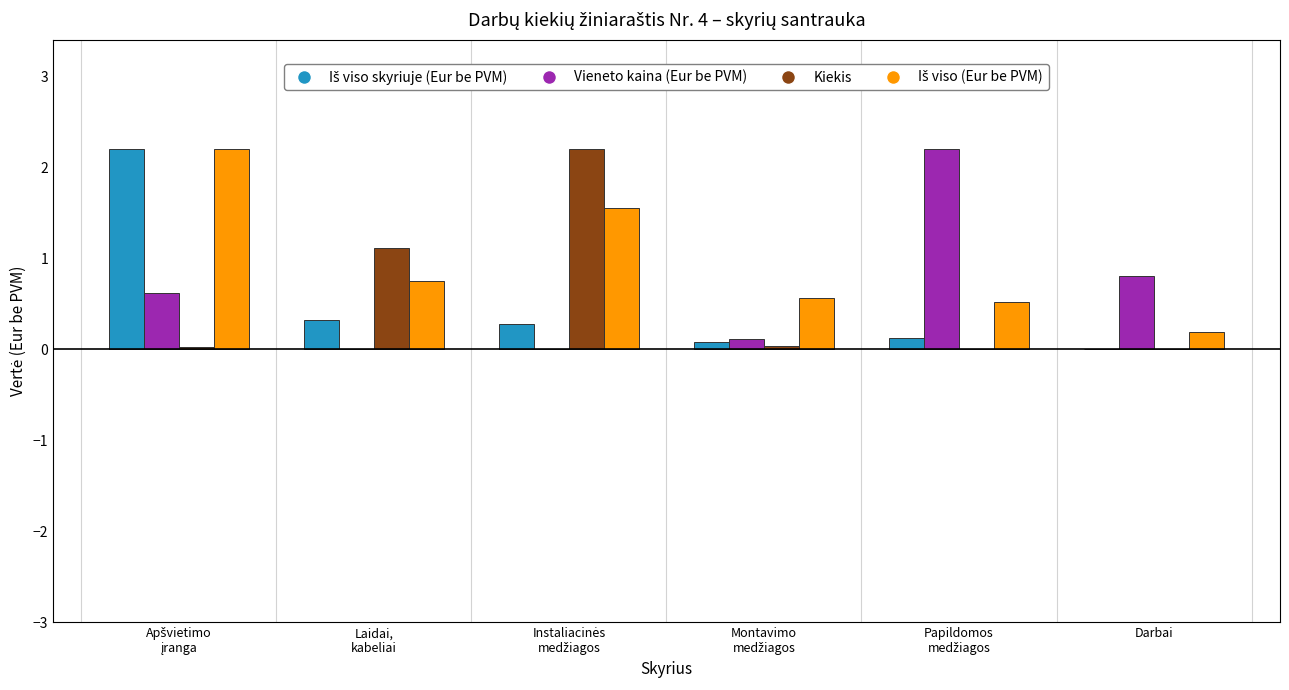

Is it true that Vieneto kaina (Eur be PVM) equals 0.8 at Darbai?

True